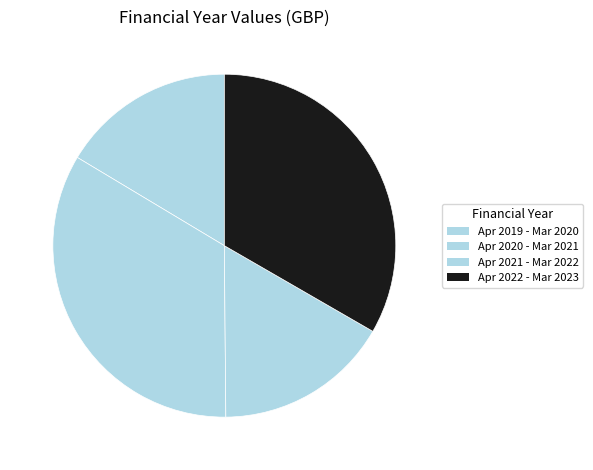

How many segments does this pie chart have?

4